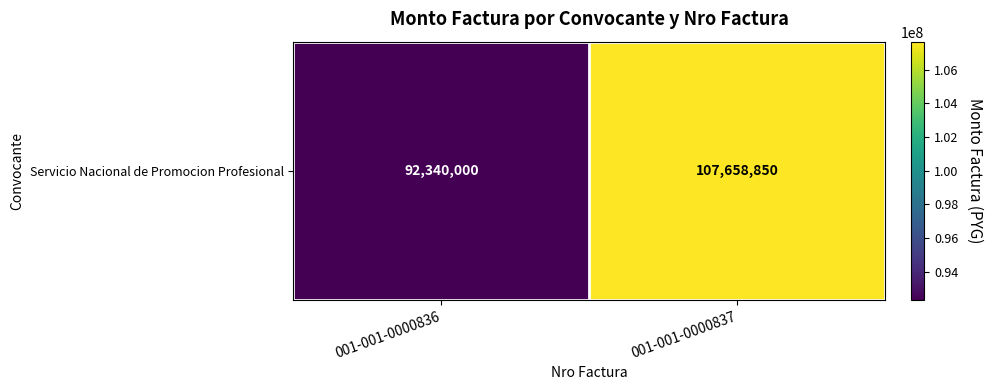

The value at 001-001-0000837 is 107658850. True or false?

True